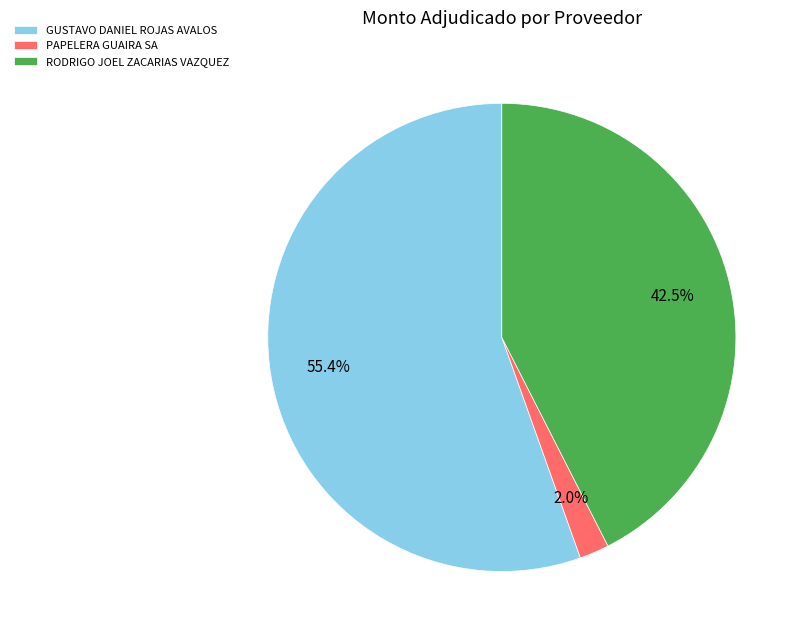

What portion of the pie excludes RODRIGO JOEL ZACARIAS VAZQUEZ?

57.5%